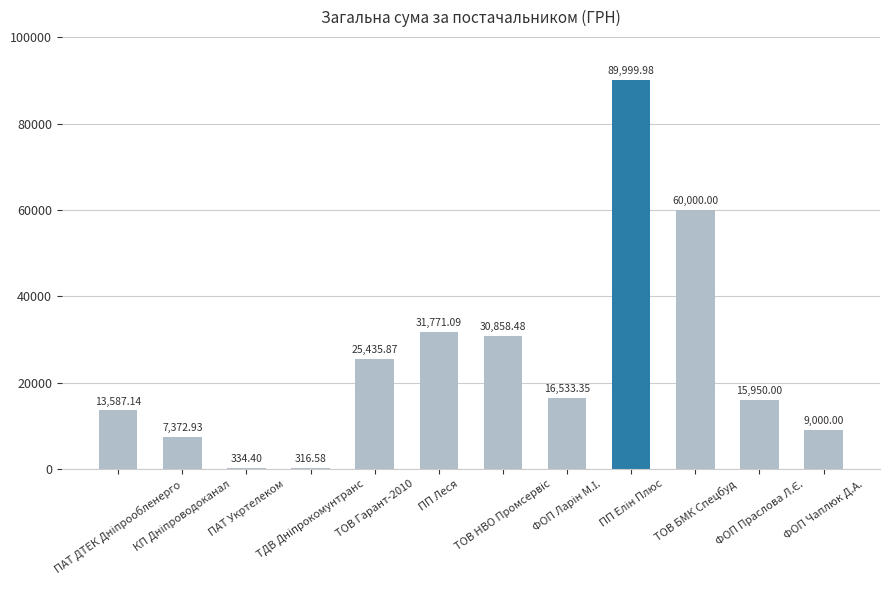

What is the difference between the maximum and minimum values?

89683.4